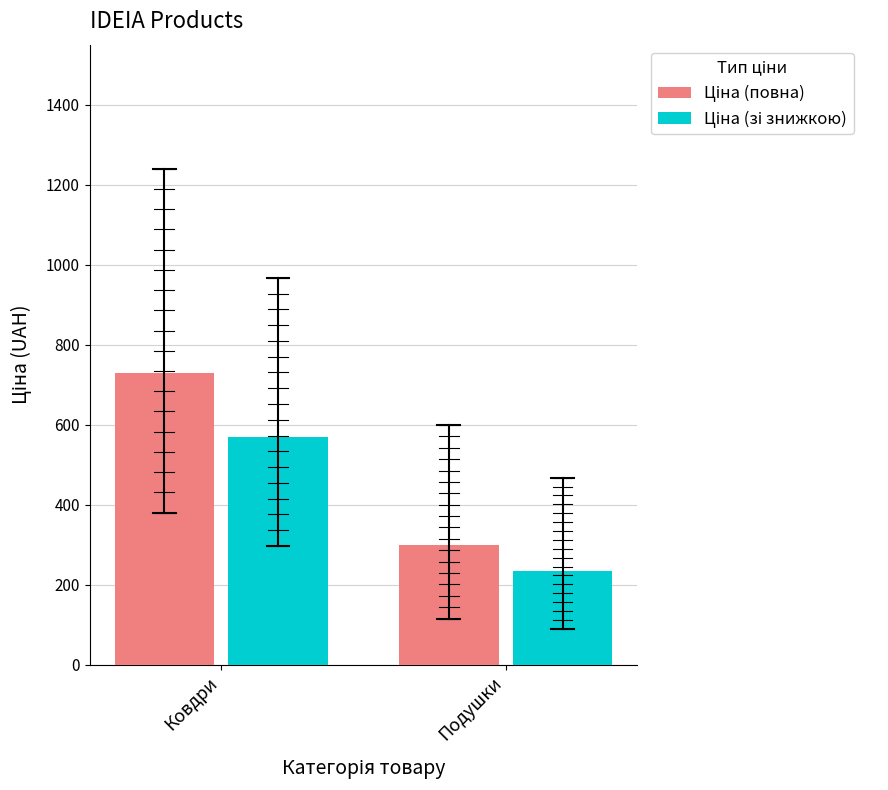

What is the spread (max minus min) of values at Ковдри?

160.3